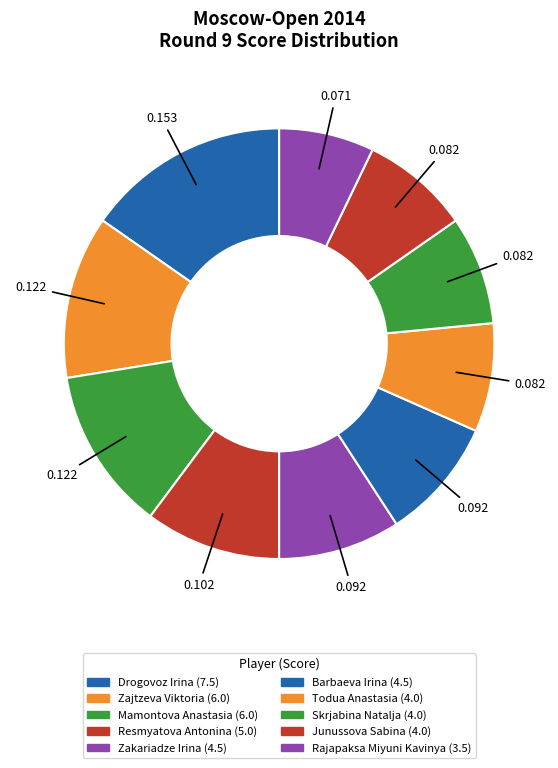

How many segments does this pie chart have?

10